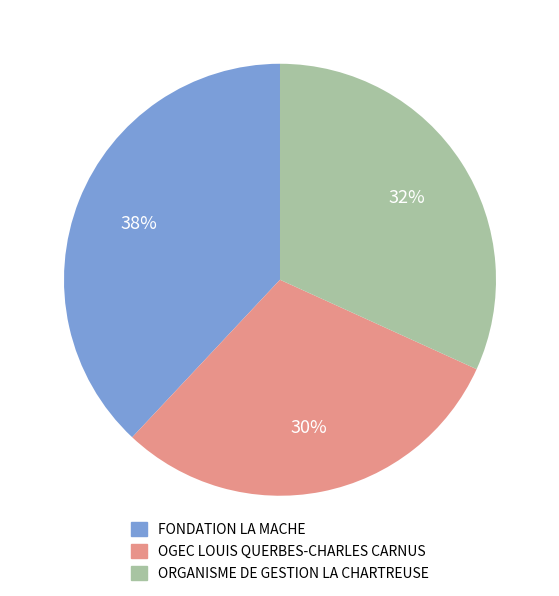

Is there any slice that represents more than half of the pie?

No